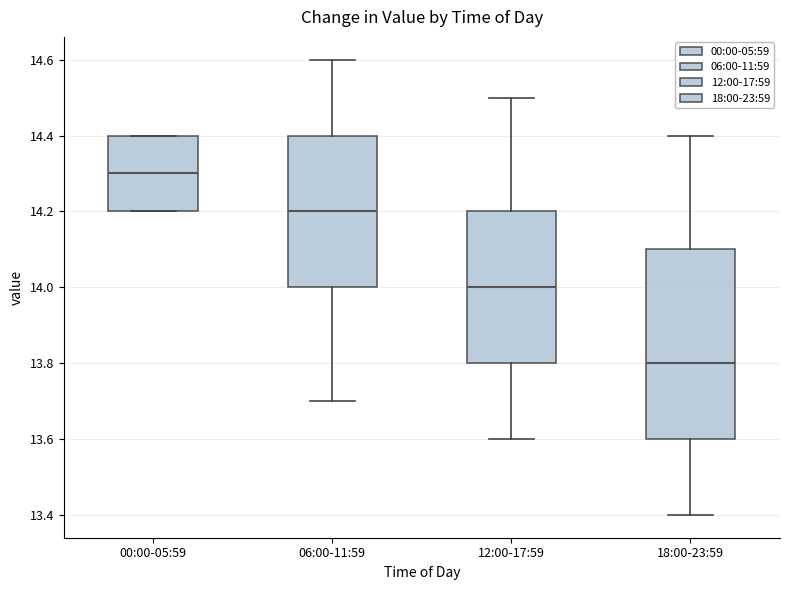

Reading left to right, read every box against the y-axis: the position of its median line, the range the box covers, and the ends of its whiskers. The values are not printed on the chart, so give them approximately, as read against the axis.

00:00-05:59: median 14.3, box 14.2 to 14.4, whiskers 14.2 to 14.4
06:00-11:59: median 14.2, box 14.0 to 14.4, whiskers 13.7 to 14.6
12:00-17:59: median 14.0, box 13.8 to 14.2, whiskers 13.6 to 14.5
18:00-23:59: median 13.8, box 13.6 to 14.1, whiskers 13.4 to 14.4